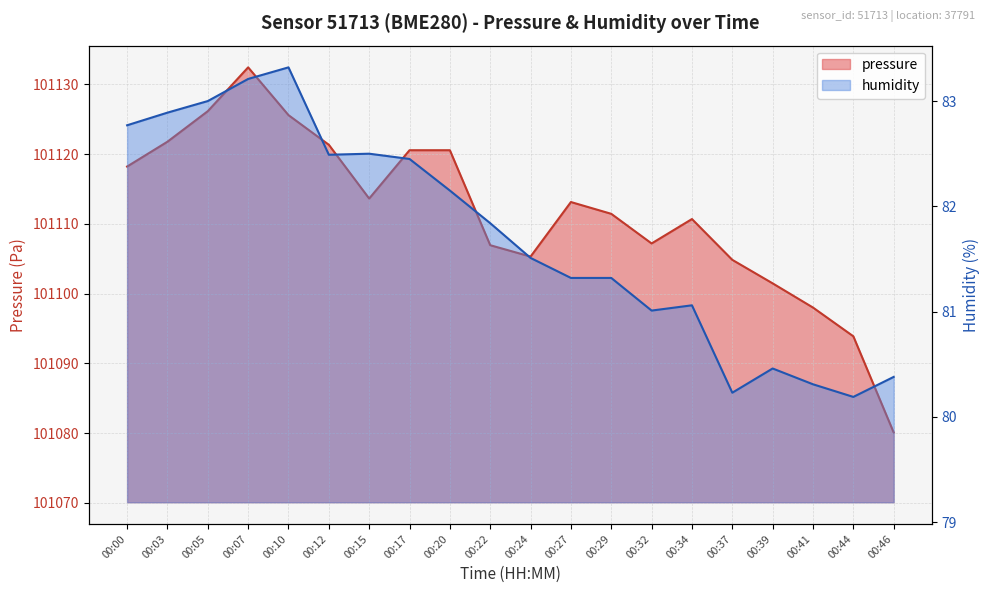

At which category is the sum across all series the highest?

00:07